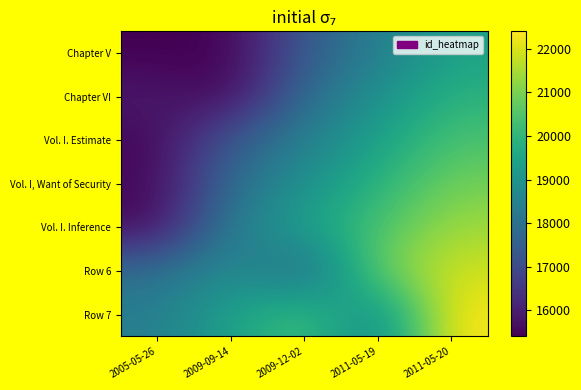

At 2005-05-26, list the series in order from largest to smallest.

Row 7, Row 6, Chapter VI, Vol. I. Inference, Vol. I, Want of Security, Vol. I. Estimate, Chapter V